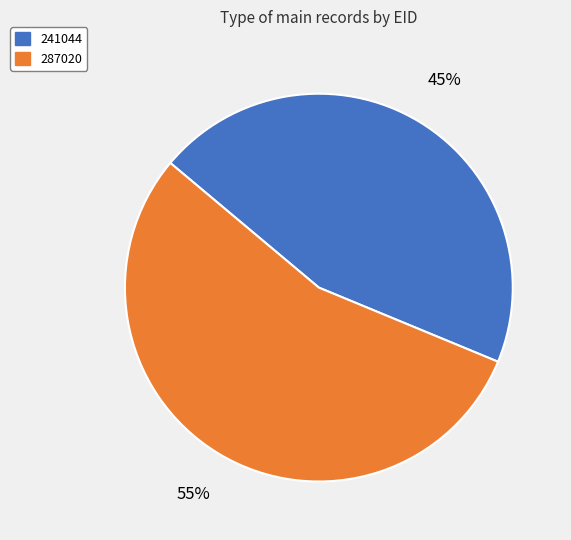

Which category has the smallest portion of the pie?

241044